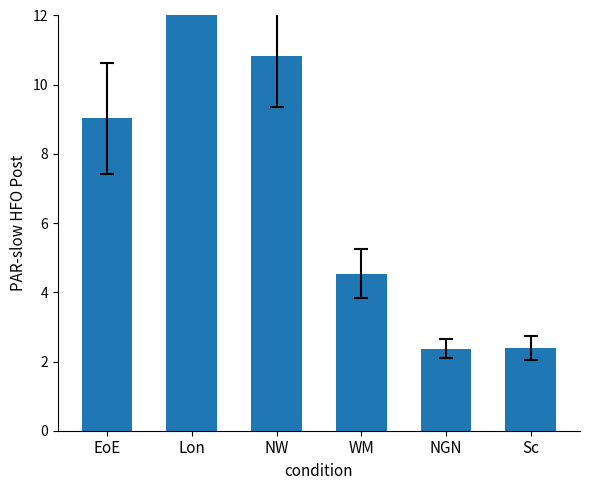

Rank the categories by value from highest to lowest.

Lon, NW, EoE, WM, Sc, NGN